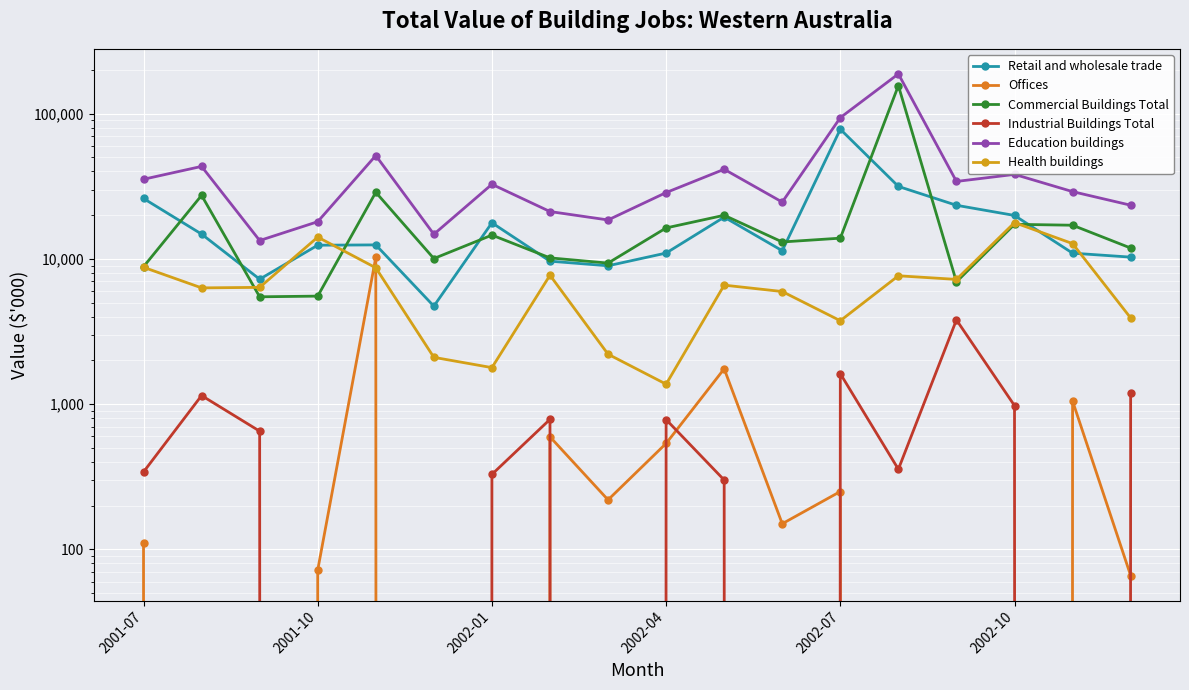

What is the maximum value shown in the chart?

187873